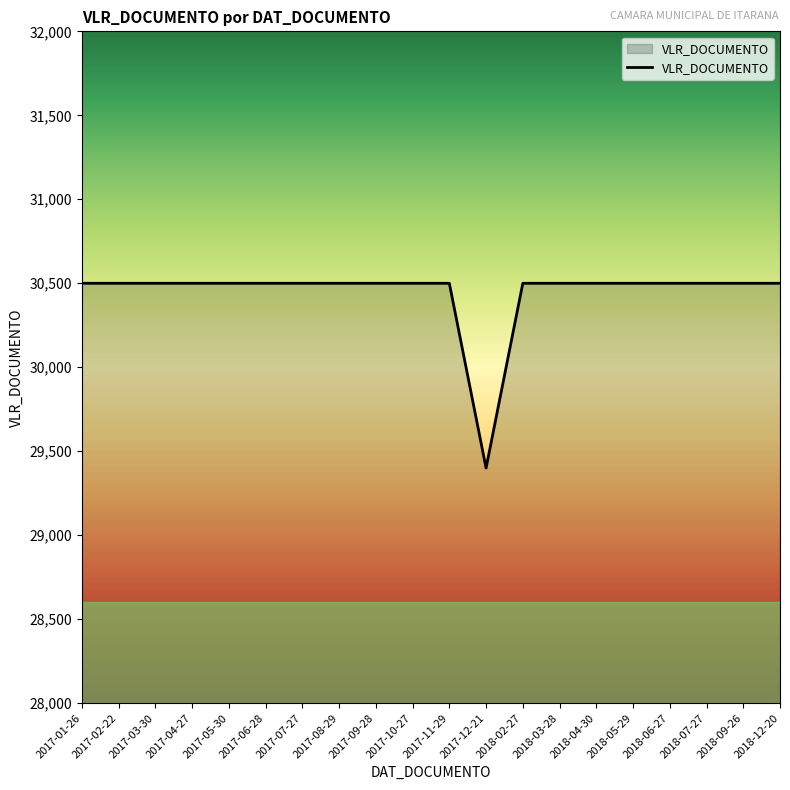

What is the greatest value displayed?

30500